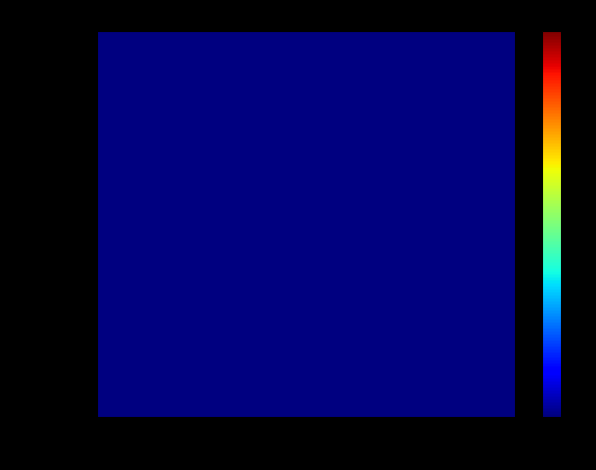

Which label corresponds to the smallest value in the chart?

-1